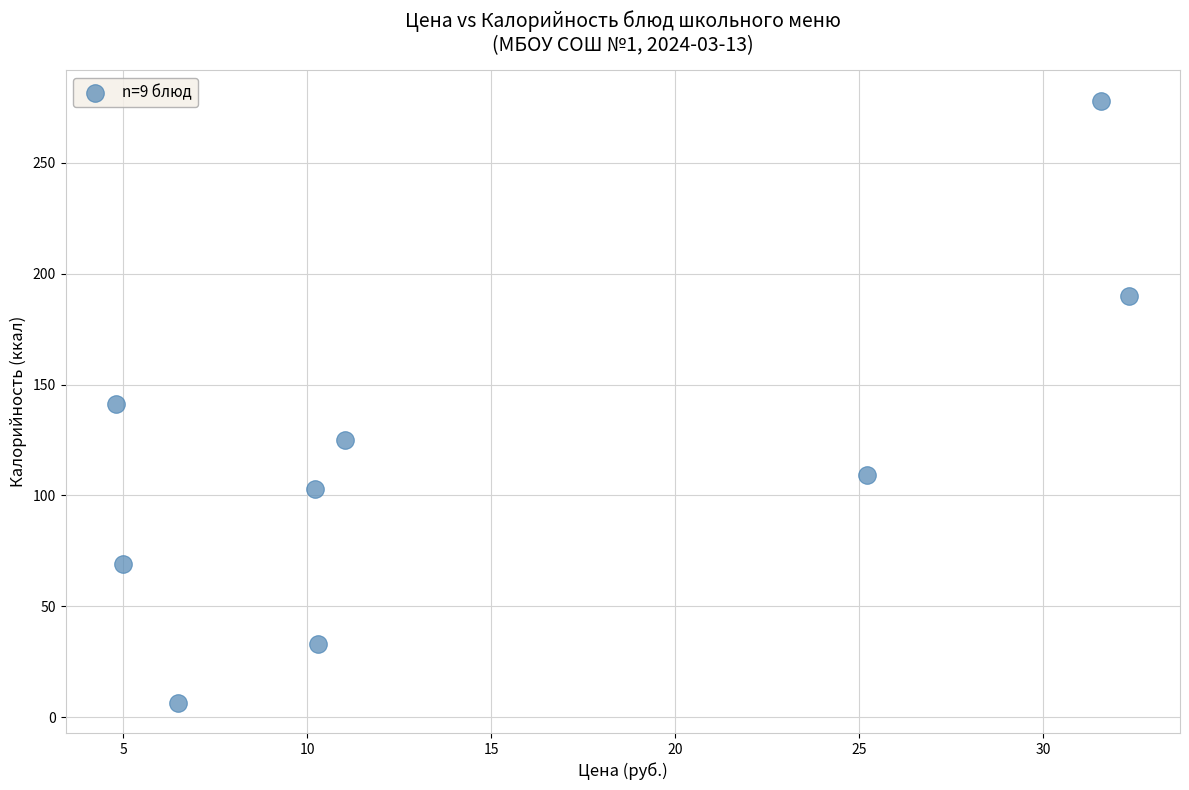

What is the range of X values (max minus min)?

27.5